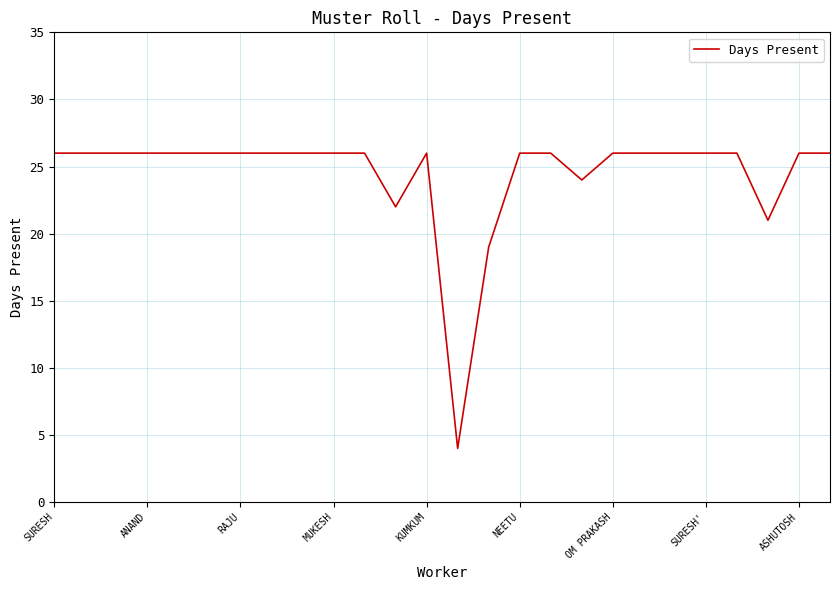

What is the minimum value shown in the chart?

4